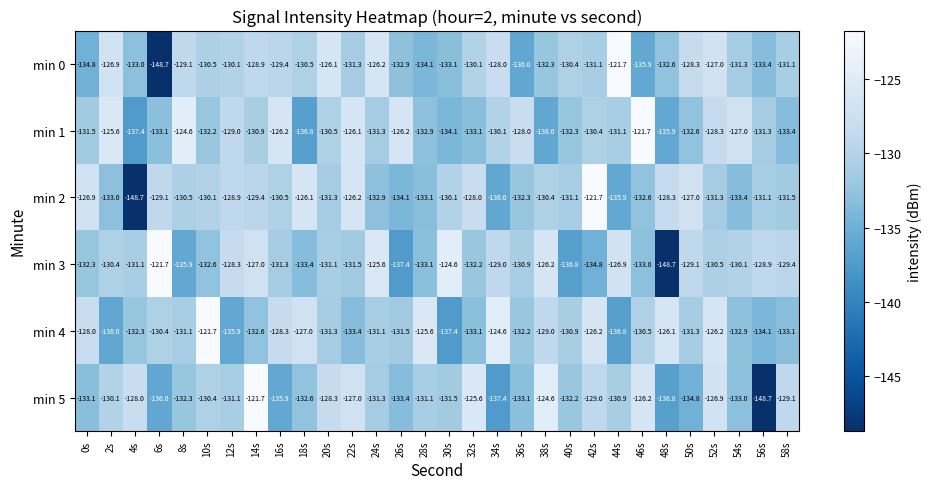

How many data points in min 1 are less than -131?

16